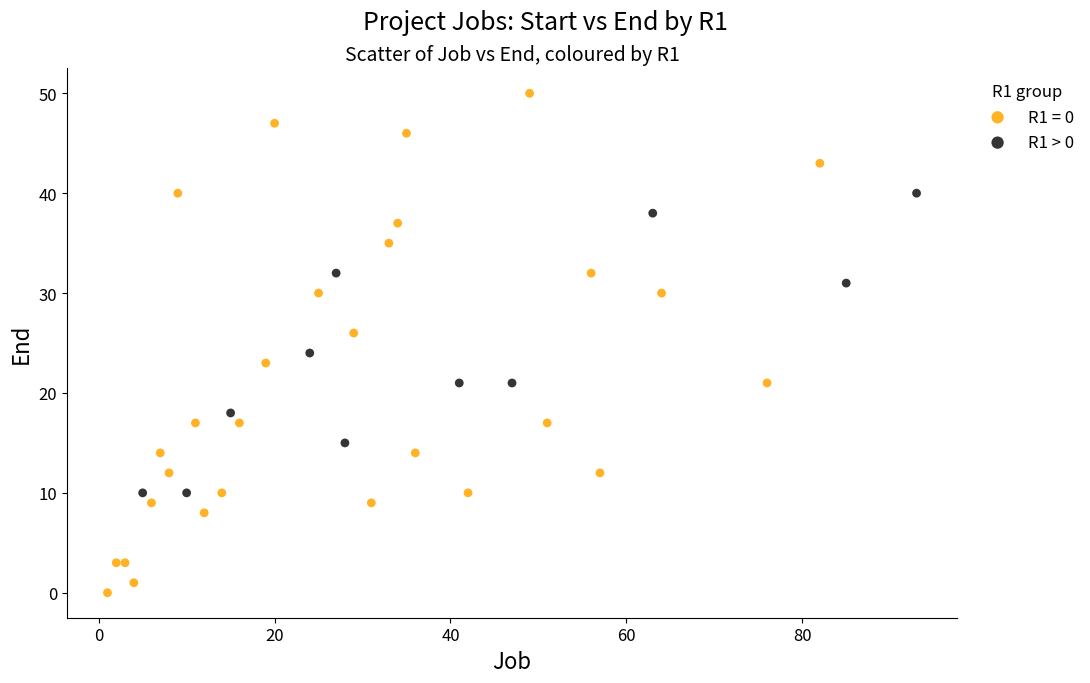

Which series reaches the maximum Y coordinate?

R1 = 0